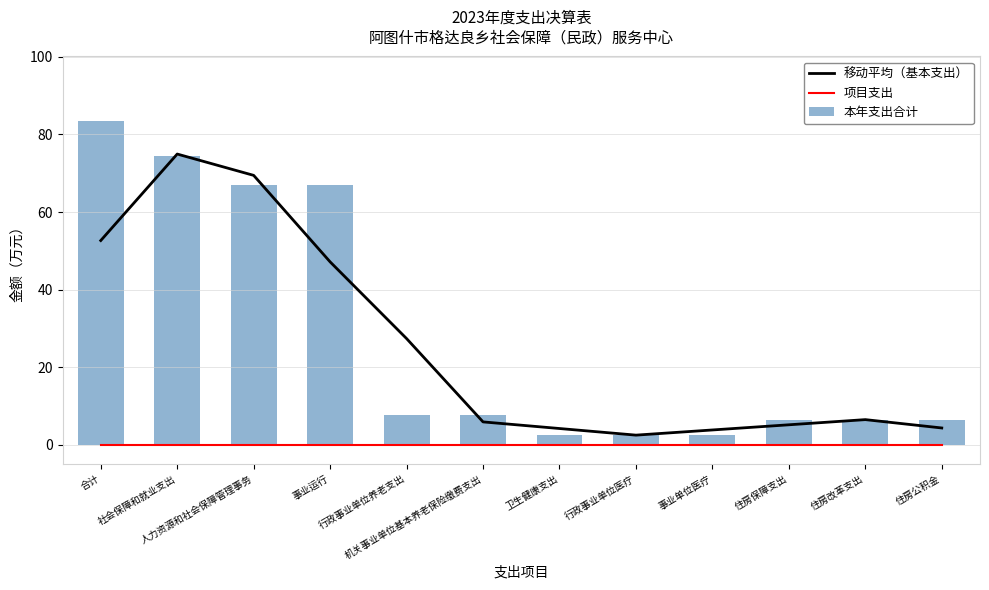

Reading left to right, transcribe all the data shown in this chart.

移动平均（基本支出）: 52.6	74.9	69.4	47.1	27.4	5.9	4.2	2.5	3.8	5.1	6.5	4.3
项目支出: 0.0	0.0	0.0	0.0	0.0	0.0	0.0	0.0	0.0	0.0	0.0	0.0
本年支出合计: 83.4	74.5	66.9	66.9	7.6	7.6	2.5	2.5	2.5	6.5	6.5	6.5